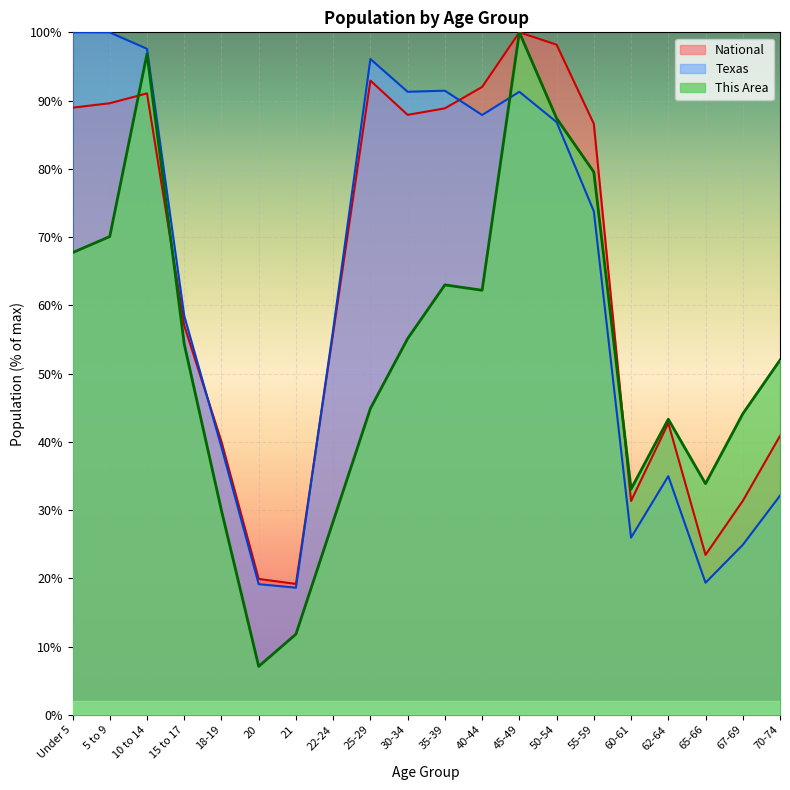

True or false: National and Texas cross at least once.

True